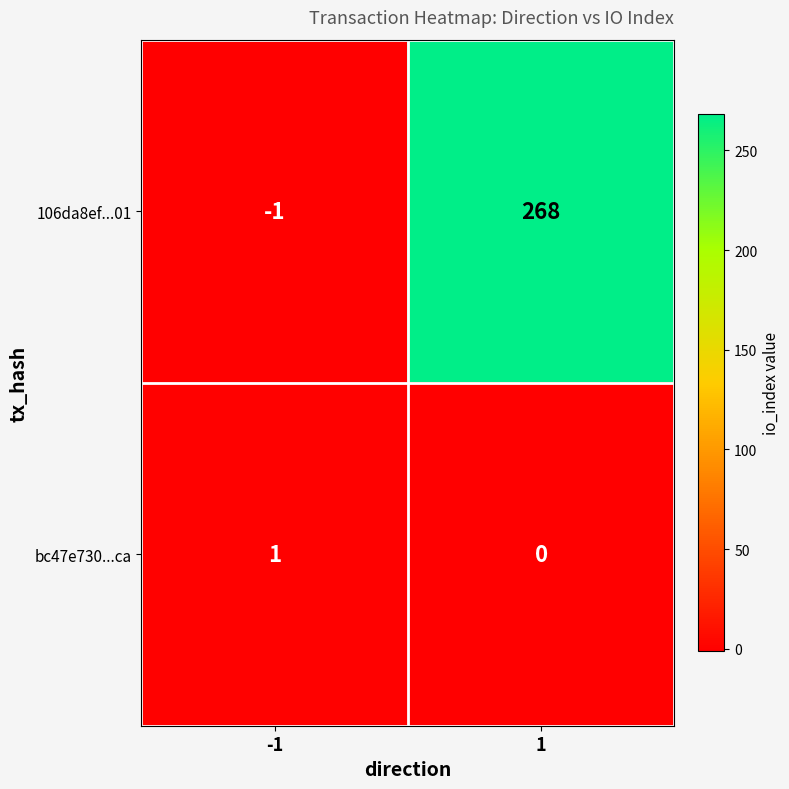

Between -1 and 1, which series saw the biggest shift?

106da8ef...01